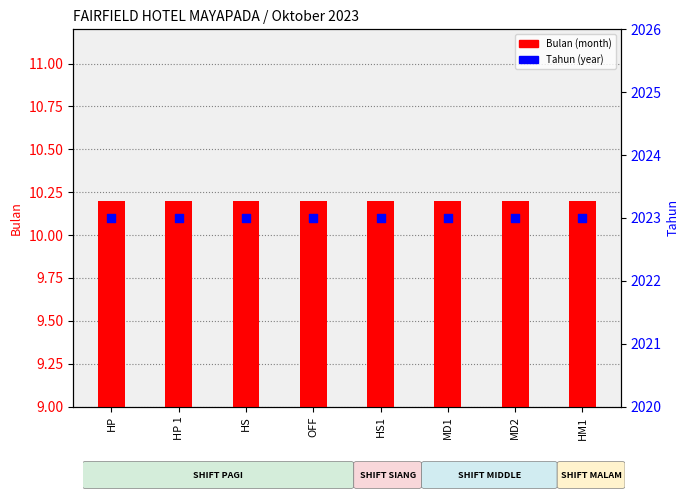

Which series reaches the maximum Y coordinate?

Tahun